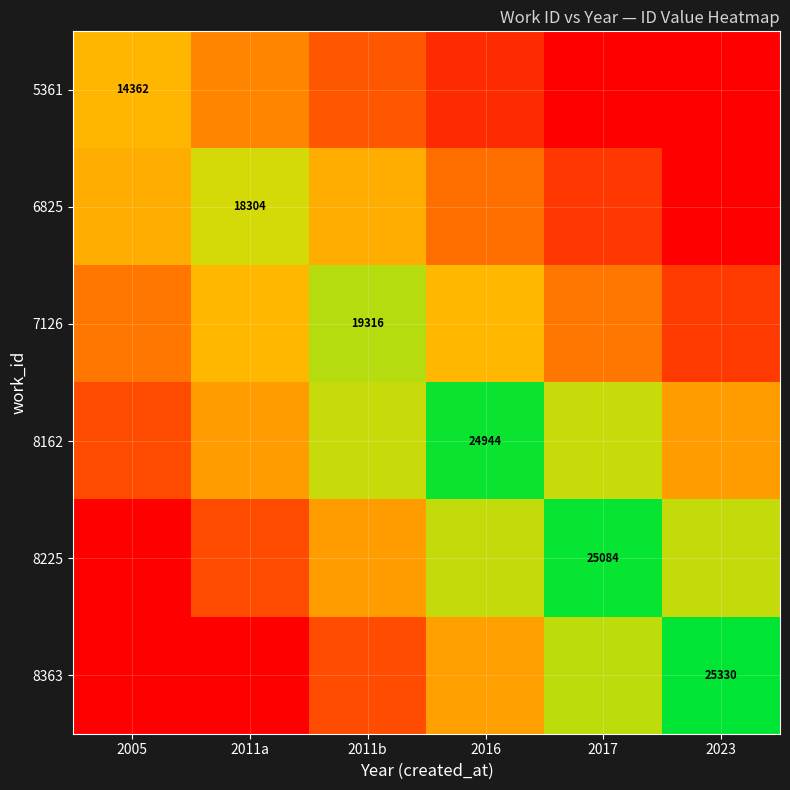

Is it true that 7126 equals 27051.9 at 2011b?

False